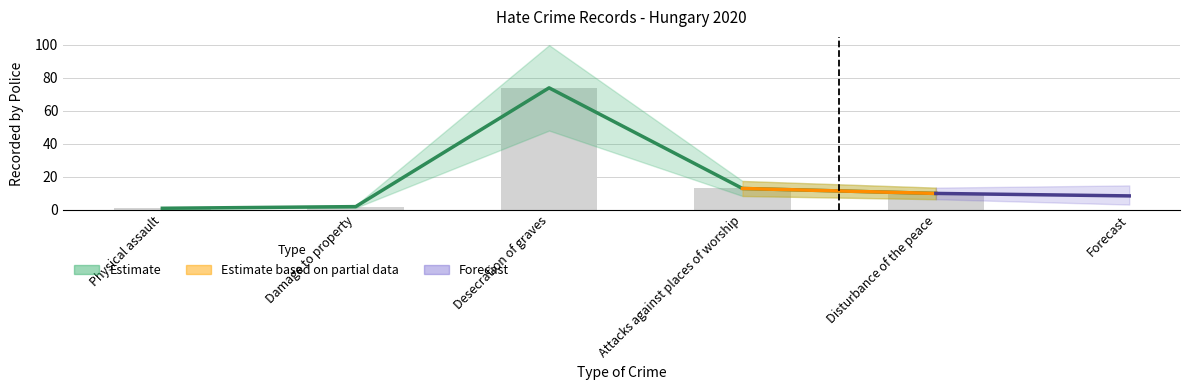

Which has a higher value, Damage to property or Desecration of graves?

Desecration of graves